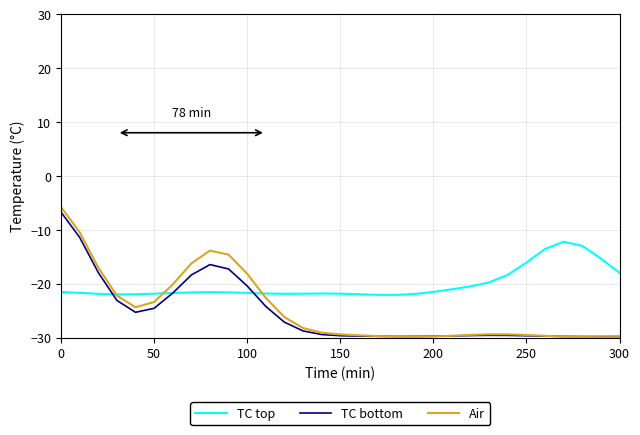

Does the chart have visible grid lines?

Yes